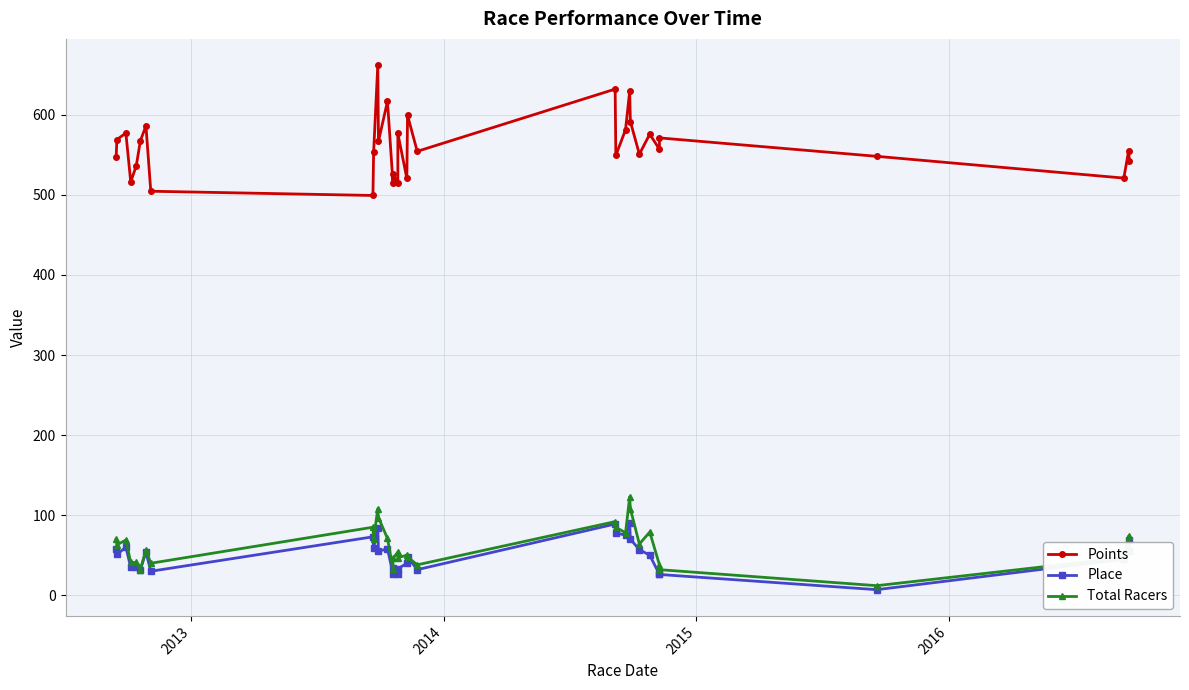

In Total Racers, how many points are higher than both neighbors (excluding endpoints)?

10